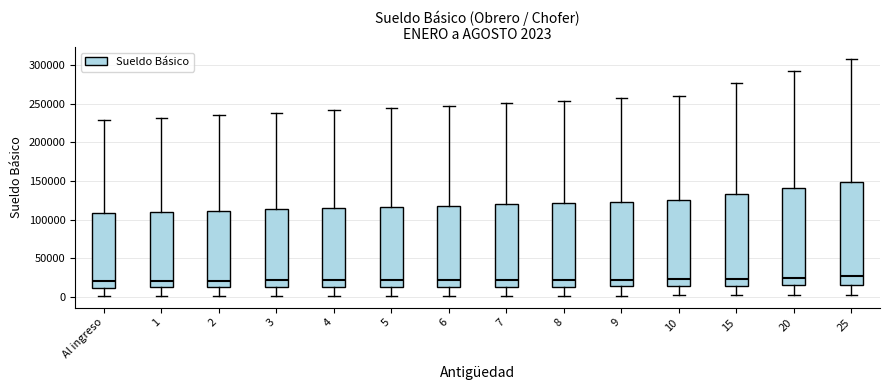

Which box is the tallest, from its lower edge to its upper edge?

25